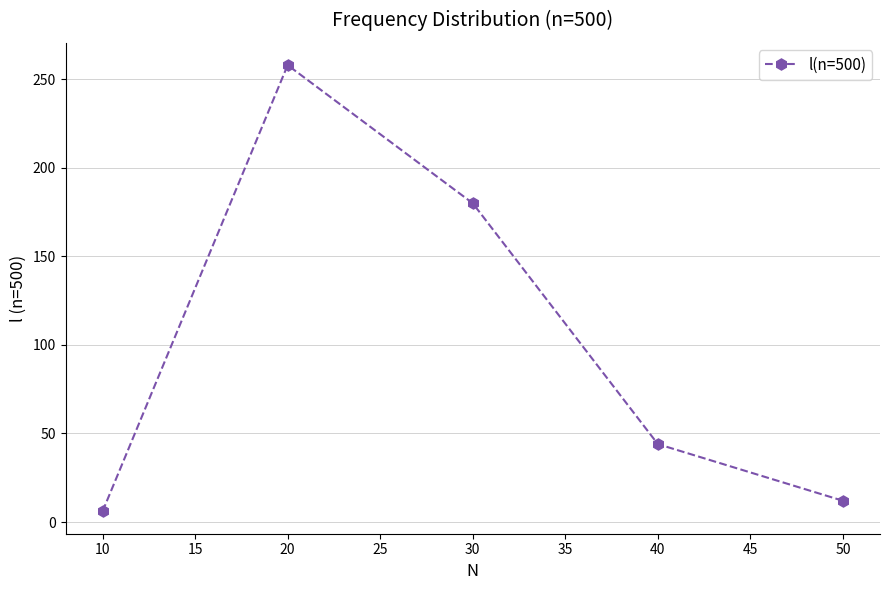

Where is the data nearest to the value 132?

30